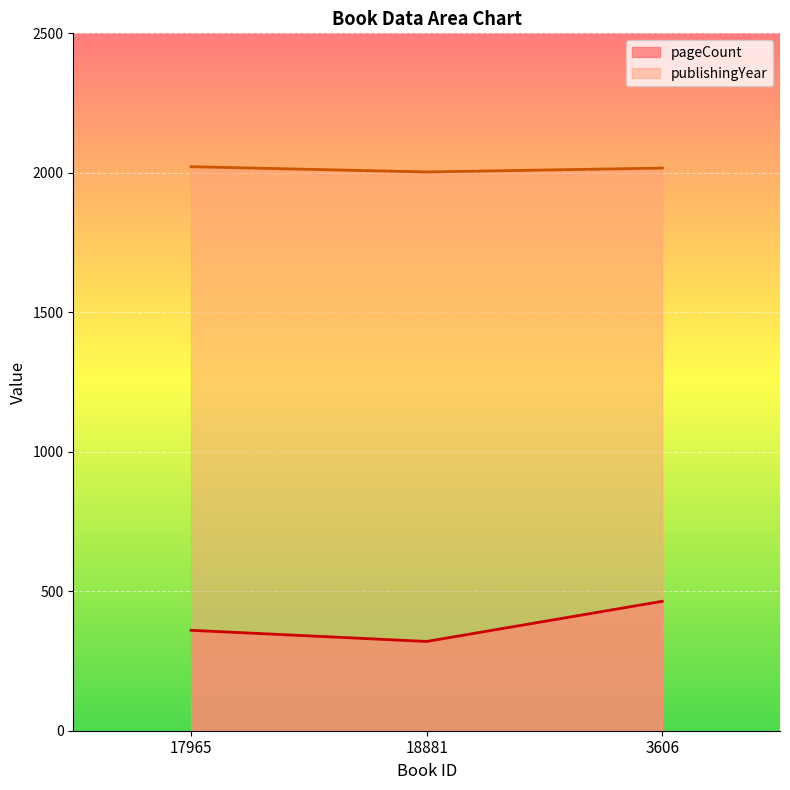

Where is pageCount nearest to the value 392?

17965